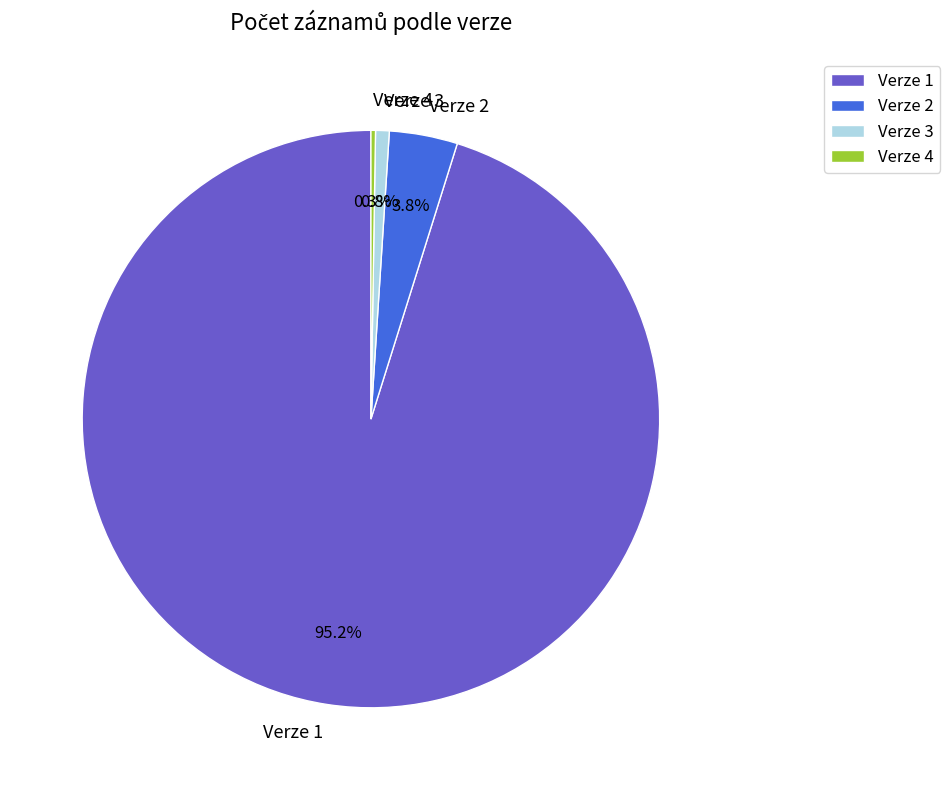

What percentage do Verze 2 and Verze 3 together represent?

4.6%